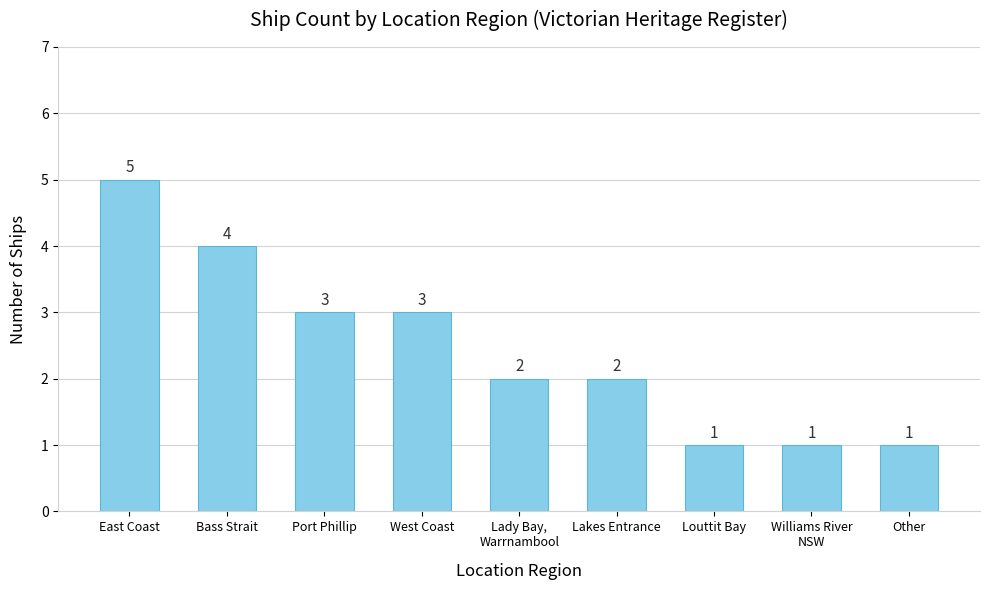

Are the bars horizontal?

No